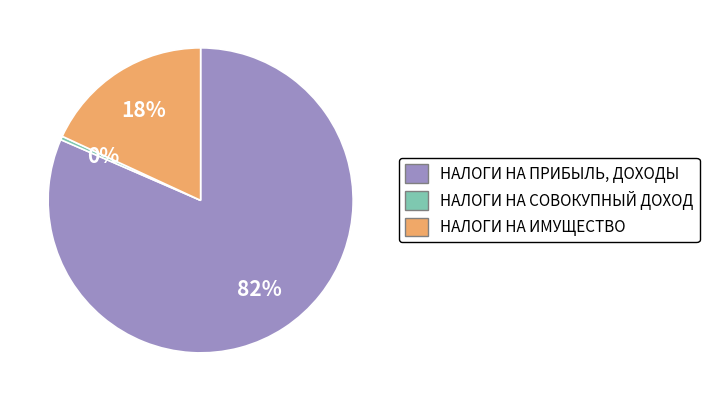

Is there a majority slice in this chart?

Yes